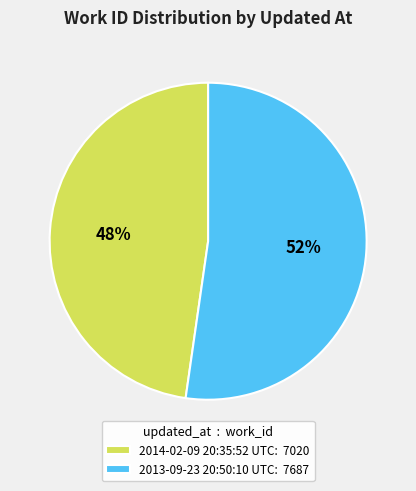

Does 2013-09-23 20:50:10 UTC represent more than half of the total?

Yes